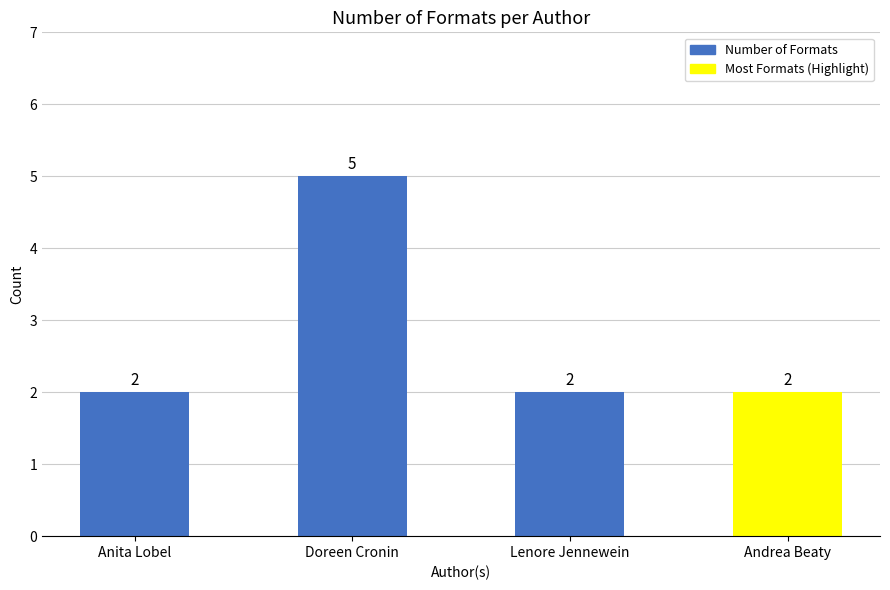

Approximately how many times larger is the value at Anita Lobel compared to Doreen Cronin?

0.4